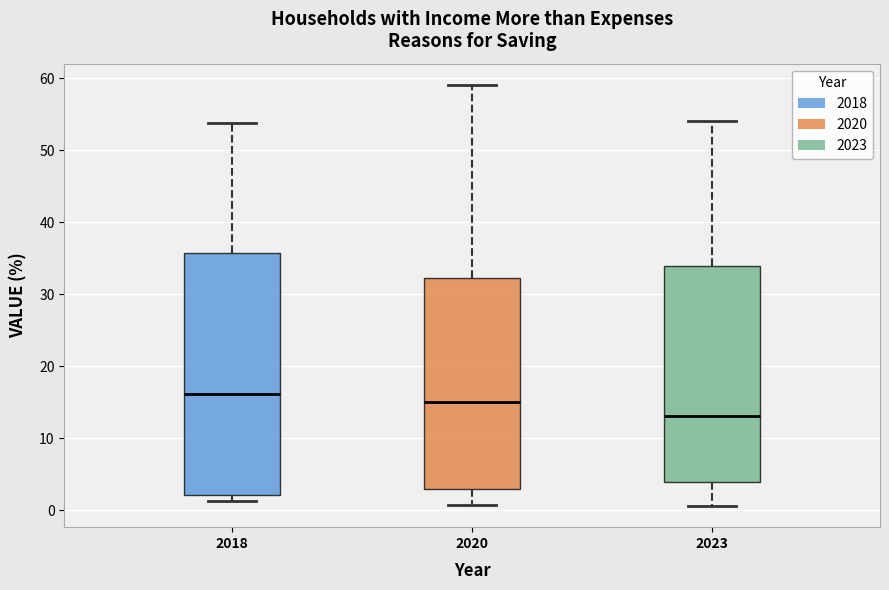

Where does the upper whisker of the box at x = 2023 end on the y-axis? The values are not printed on the chart, so give them approximately, as read against the axis.

54